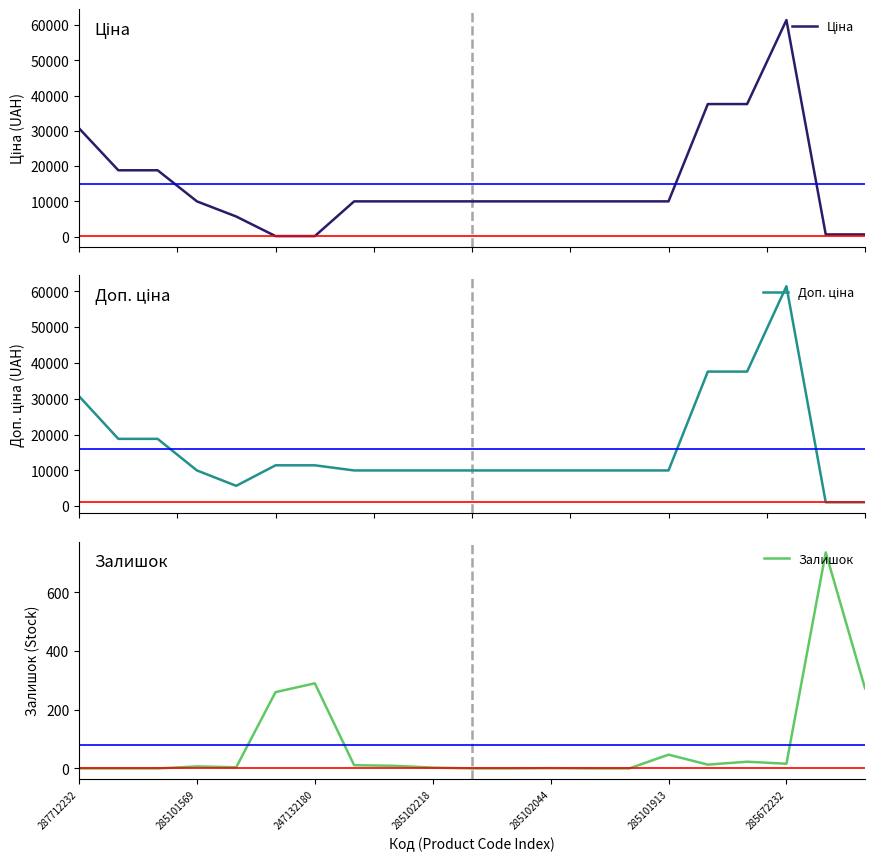

True or false: Доп. ціна and Залишок intersect in this chart.

False